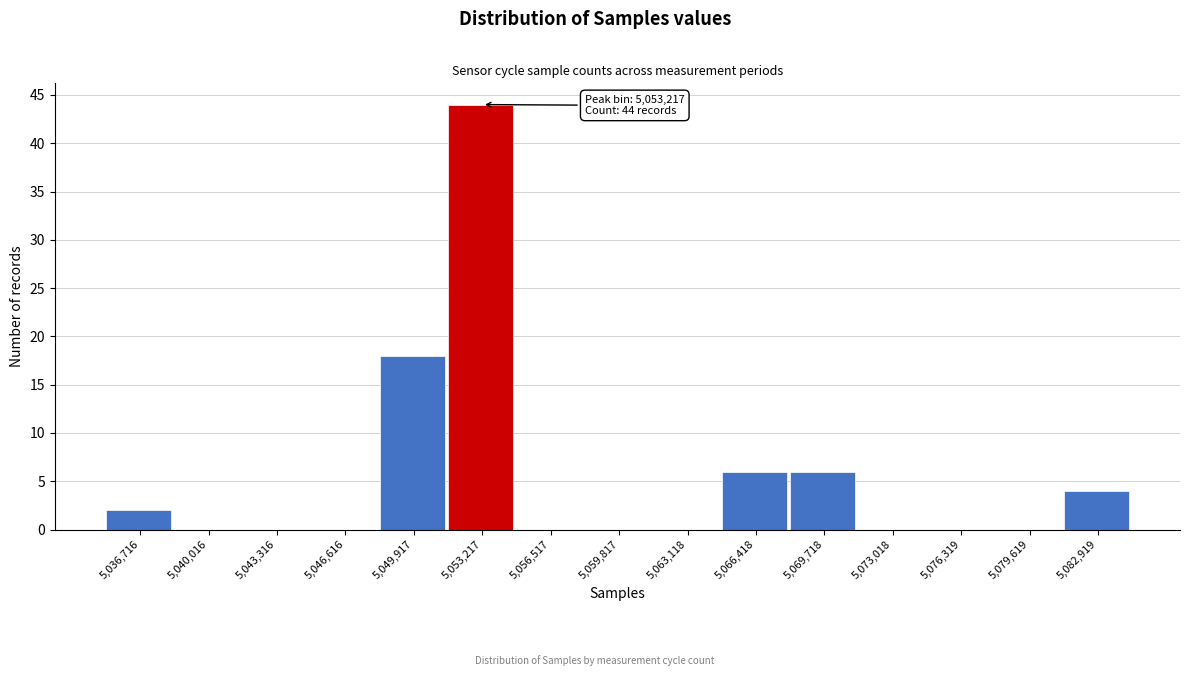

Reading left to right, list all the values displayed in this chart.

5,036,716=2	5,040,016=0	5,043,316=0	5,046,616=0	5,049,917=18	5,053,217=44	5,056,517=0	5,059,817=0	5,063,118=0	5,066,418=6	5,069,718=6	5,073,018=0	5,076,319=0	5,079,619=0	5,082,919=4